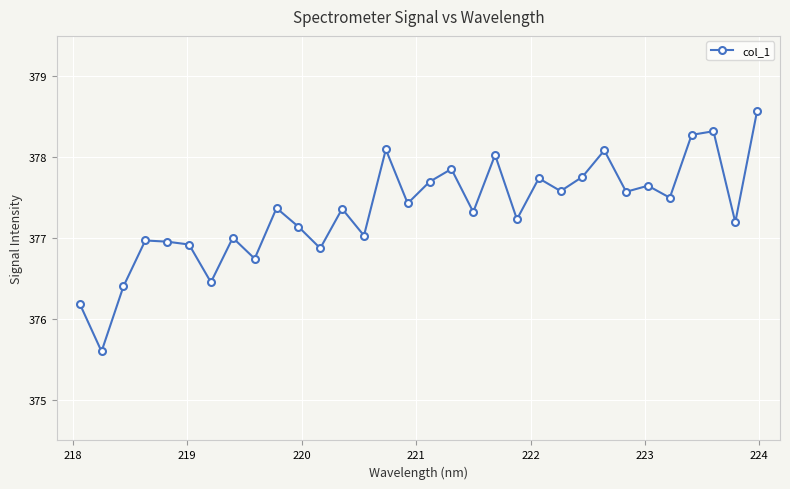

How many values are below 377?

9